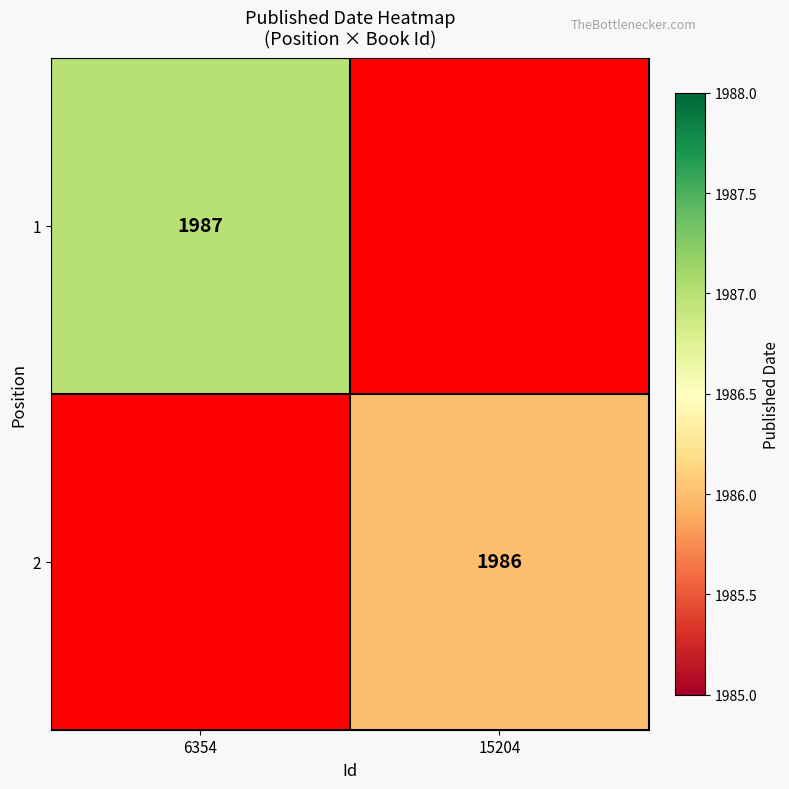

The 1 series shows 437 at 6354. True or false?

False